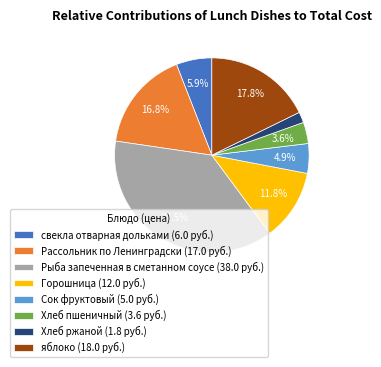

What is the smallest slice in the pie chart?

Хлеб ржаной